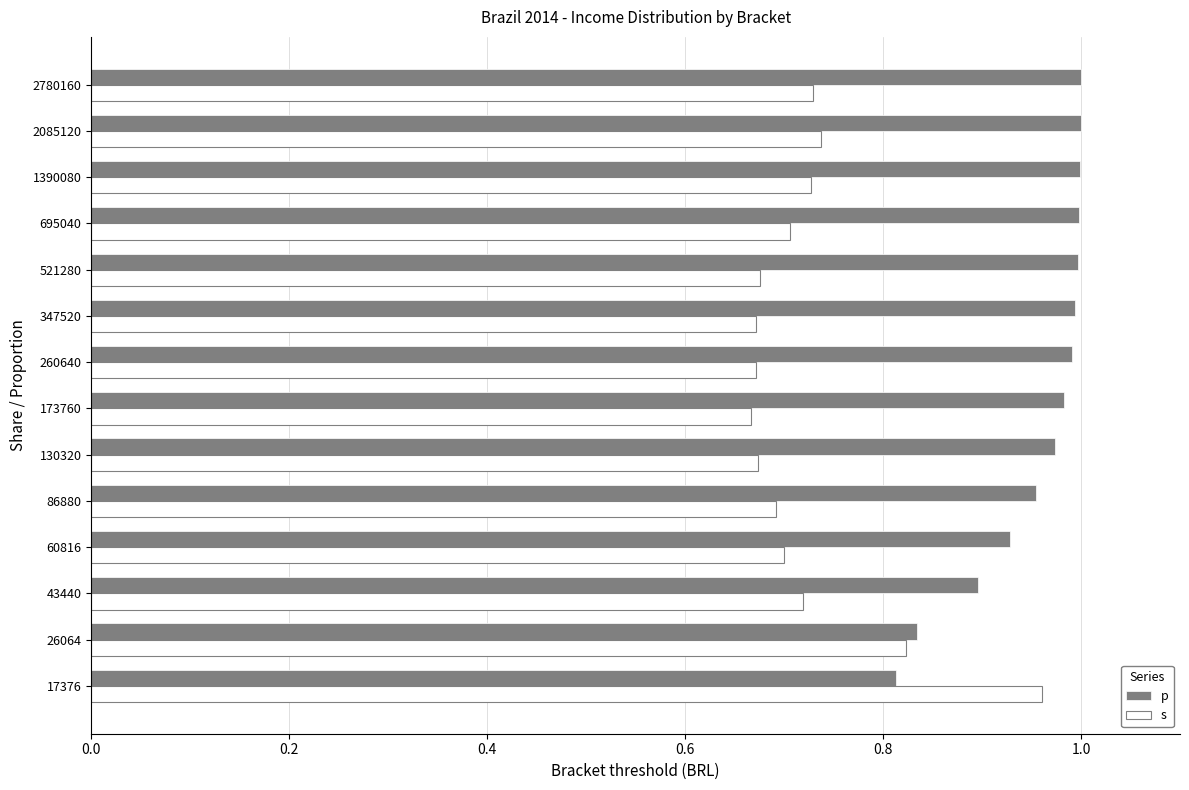

List the series in order of their peak value, highest first.

p, s